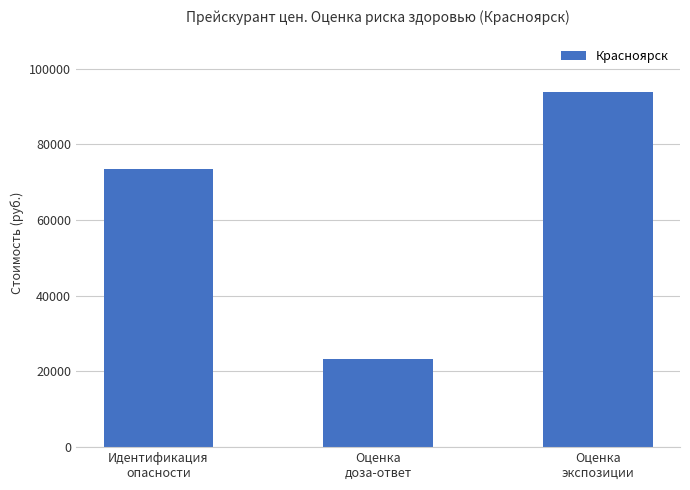

What is the smallest value displayed?

23250